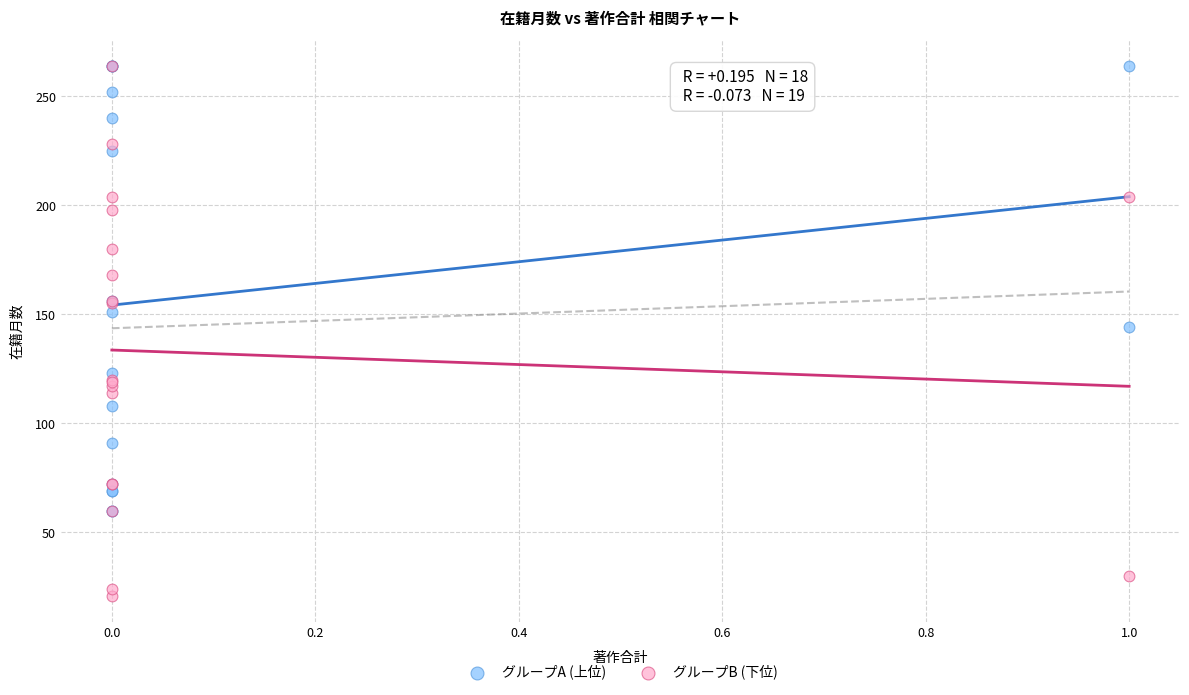

Which series has the largest Y range (max minus min)?

グループB (下位)